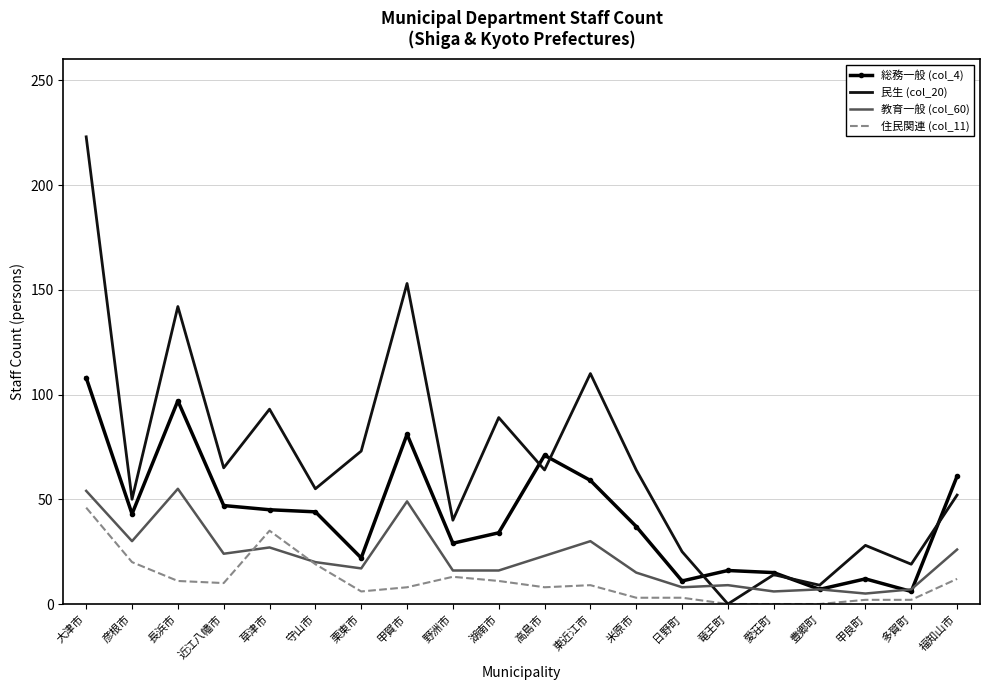

In 教育一般 (col_60), how many points are higher than both neighbors (excluding endpoints)?

6